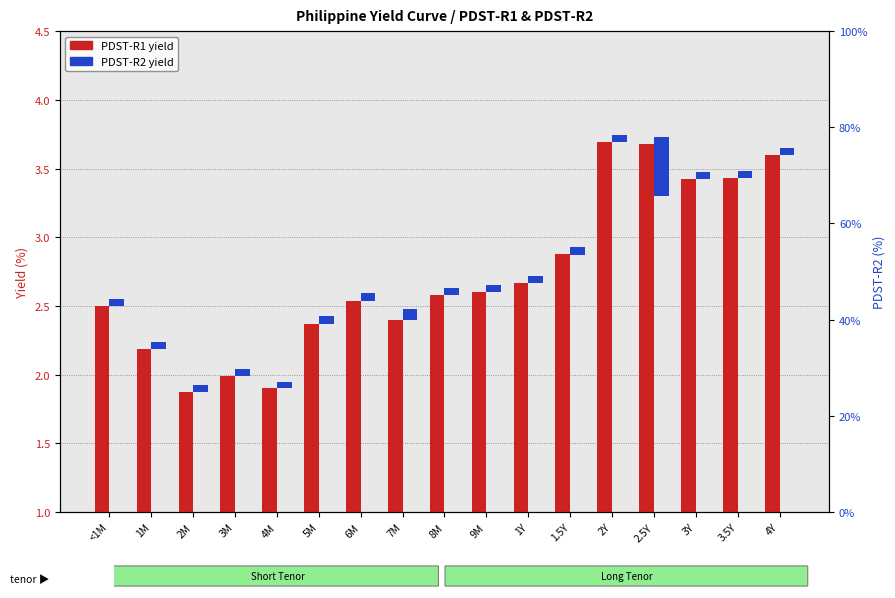

At which category is the sum across all series the highest?

2.5Y